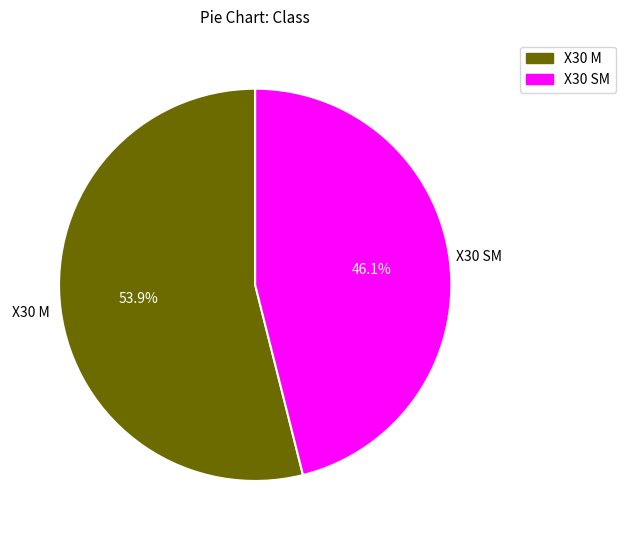

Is there any slice that represents more than half of the pie?

Yes